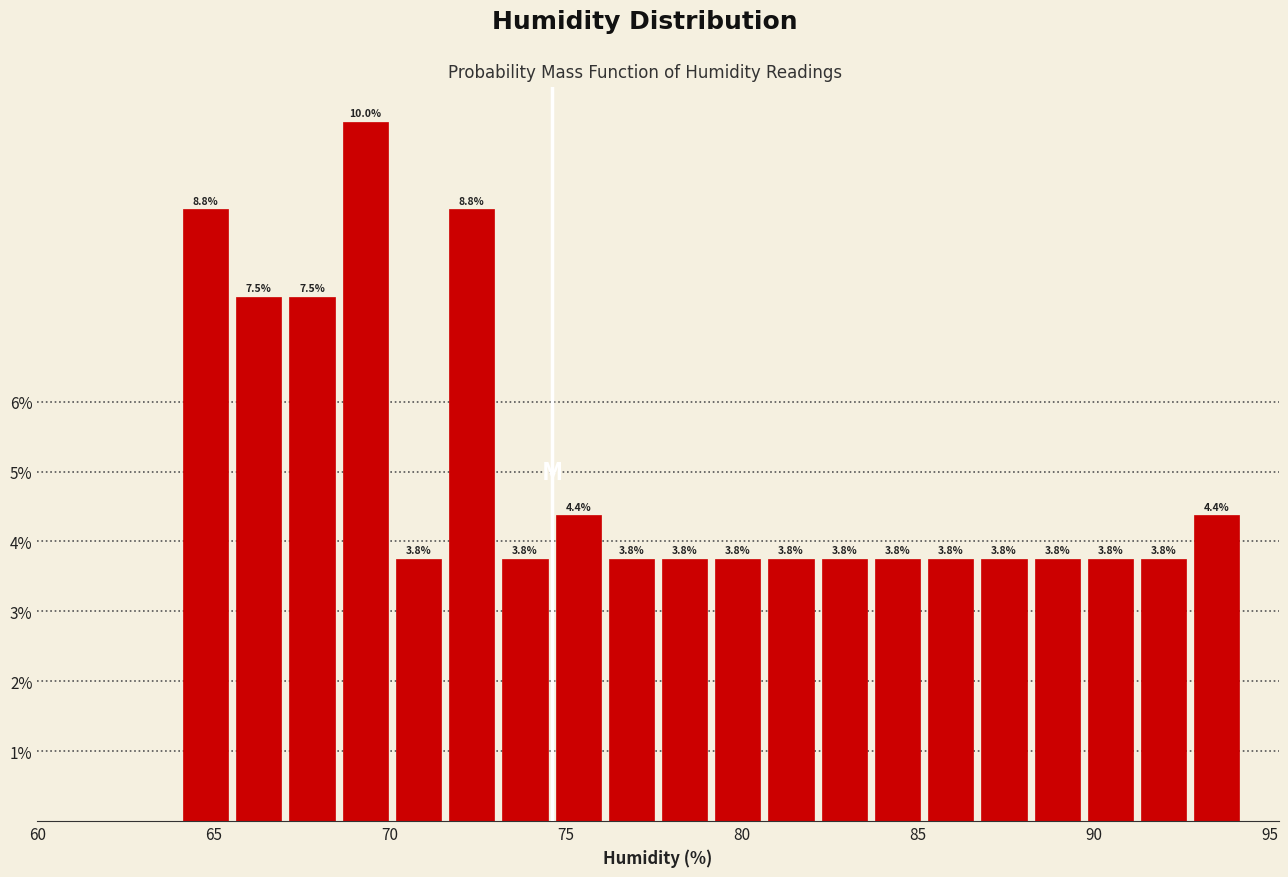

Read against the x-axis, roughly where is the centre of the tallest bar?

69.5